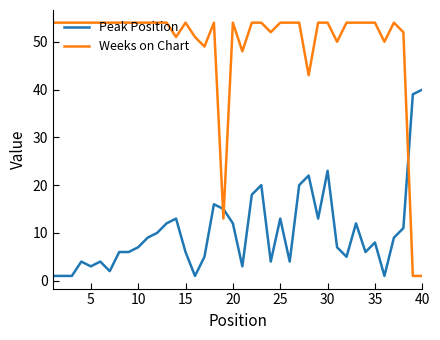

Reading left to right, what are all the values shown in this chart?

Peak Position: 1	1	1	4	3	4	2	6	6	7	9	10	12	13	6	1	5	16	15	12	3	18	20	4	13	4	20	22	13	23	7	5	12	6	8	1	9	11	39	40
Weeks on Chart: 54	54	54	54	54	54	54	54	54	54	54	54	54	51	54	51	49	54	13	54	48	54	54	52	54	54	54	43	54	54	50	54	54	54	54	50	54	52	1	1